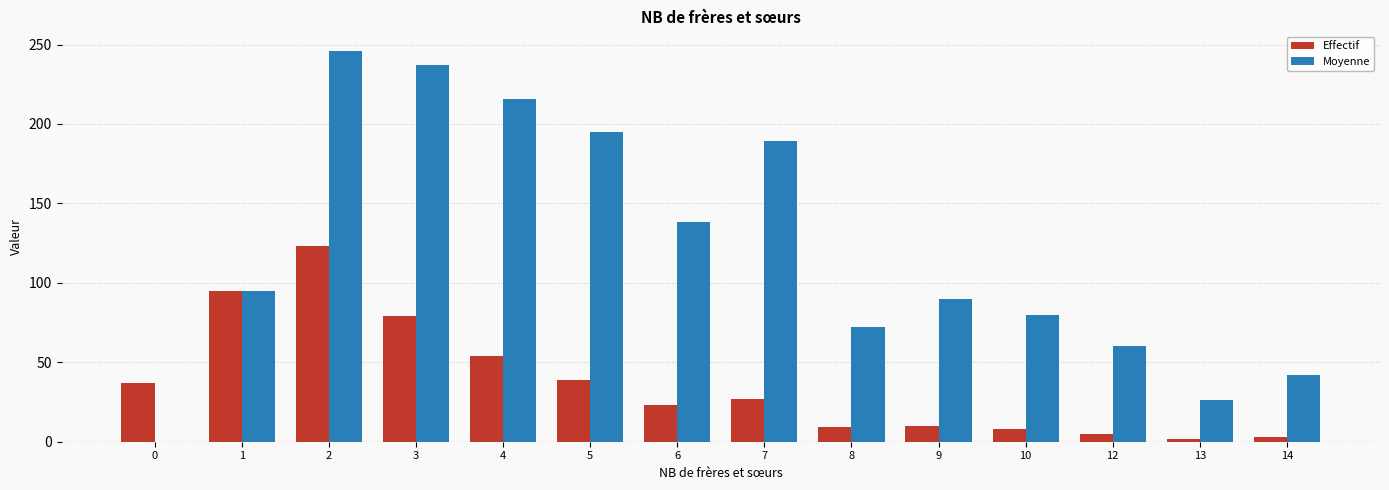

Which series has the widest spread of values?

Moyenne